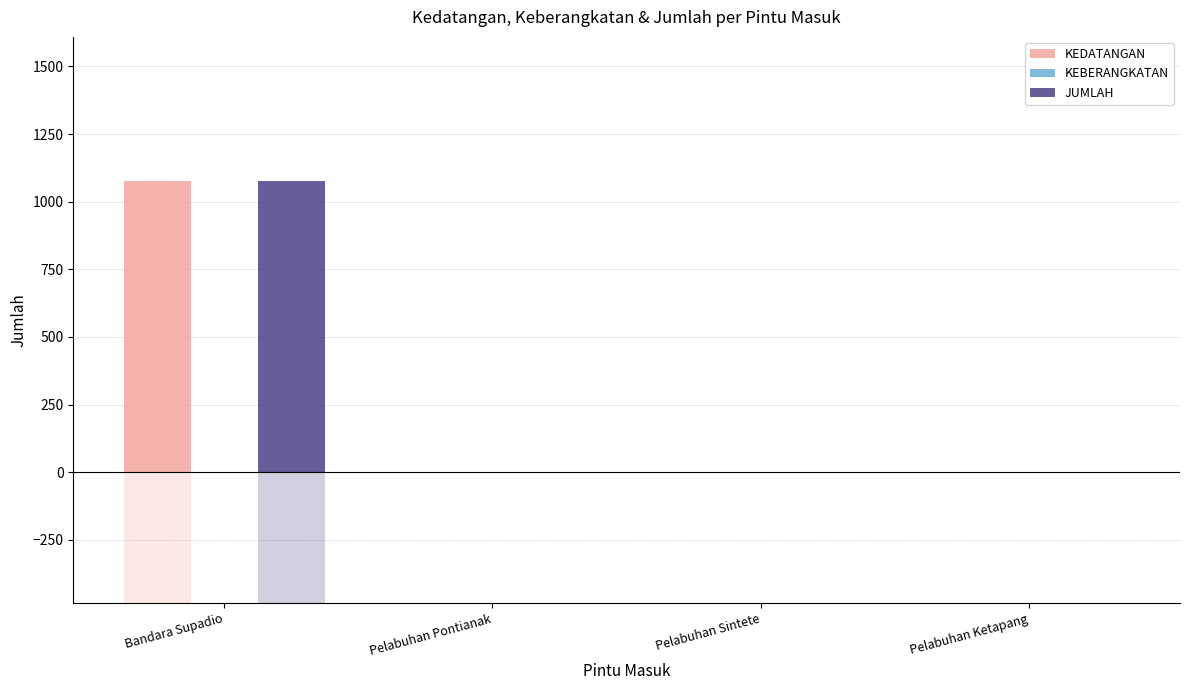

What is the sum of the JUMLAH values at Pelabuhan Sintete and Bandara Supadio?

1078